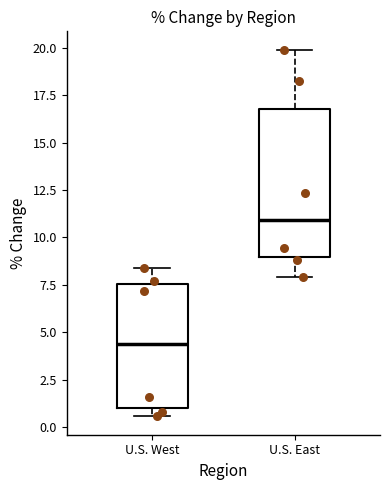

Where is the upper edge of the box for U.S. East on the y-axis? The values are not printed on the chart, so give them approximately, as read against the axis.

17.0